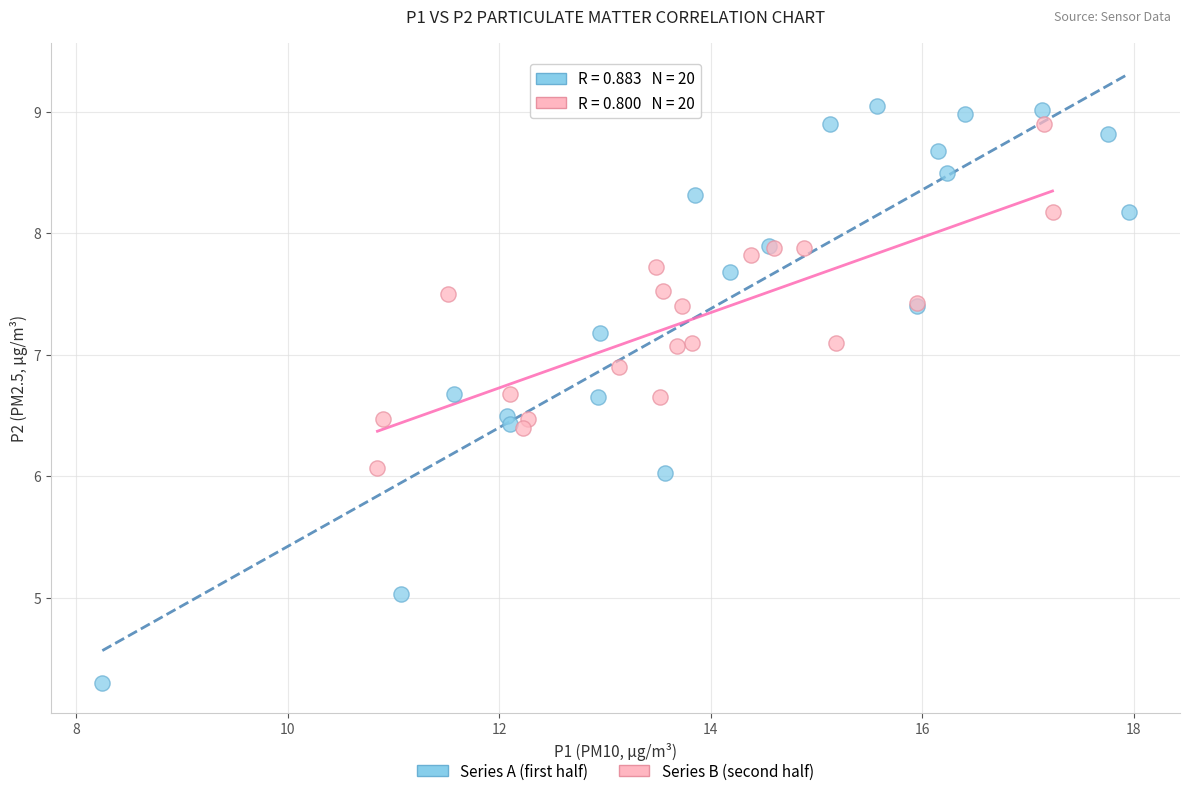

Which series contains the highest Y value?

Series A (first half)